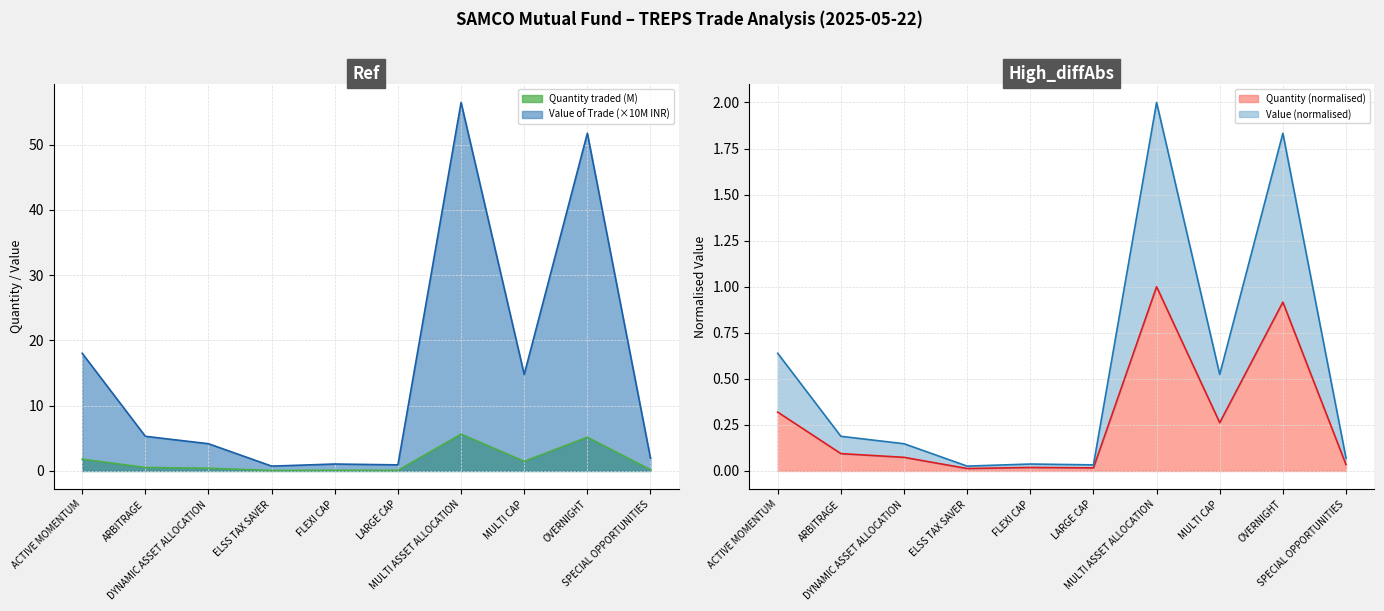

Is the value of Value of Trade (Cr) at ARBITRAGE greater than the value of Quantity traded (00s) at MULTI CAP?

No